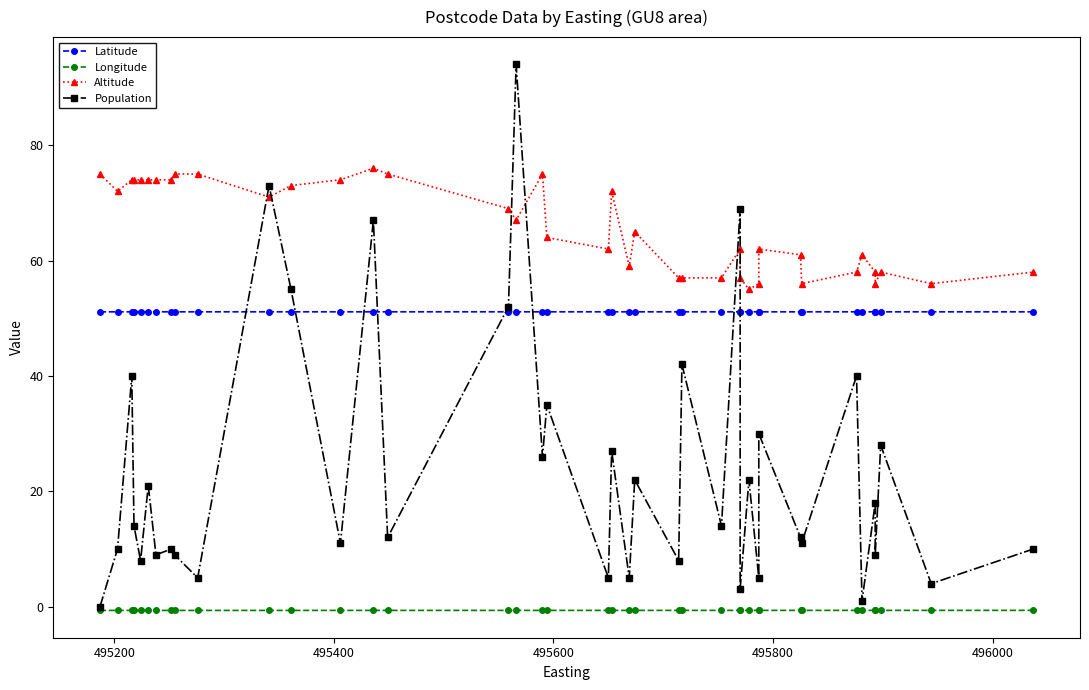

How many lines are shown in the chart?

4